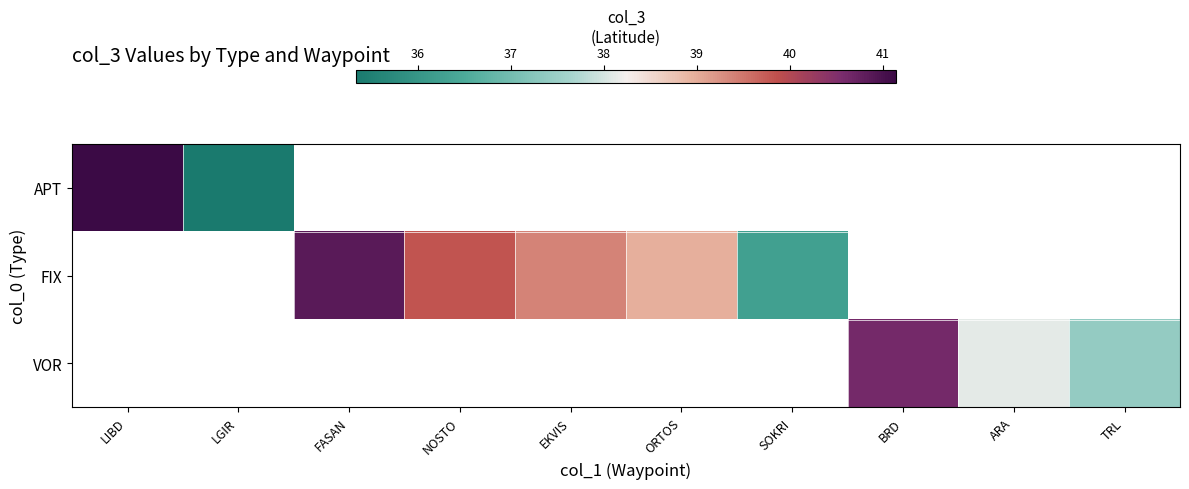

What is the minimum value shown in the chart?

35.3